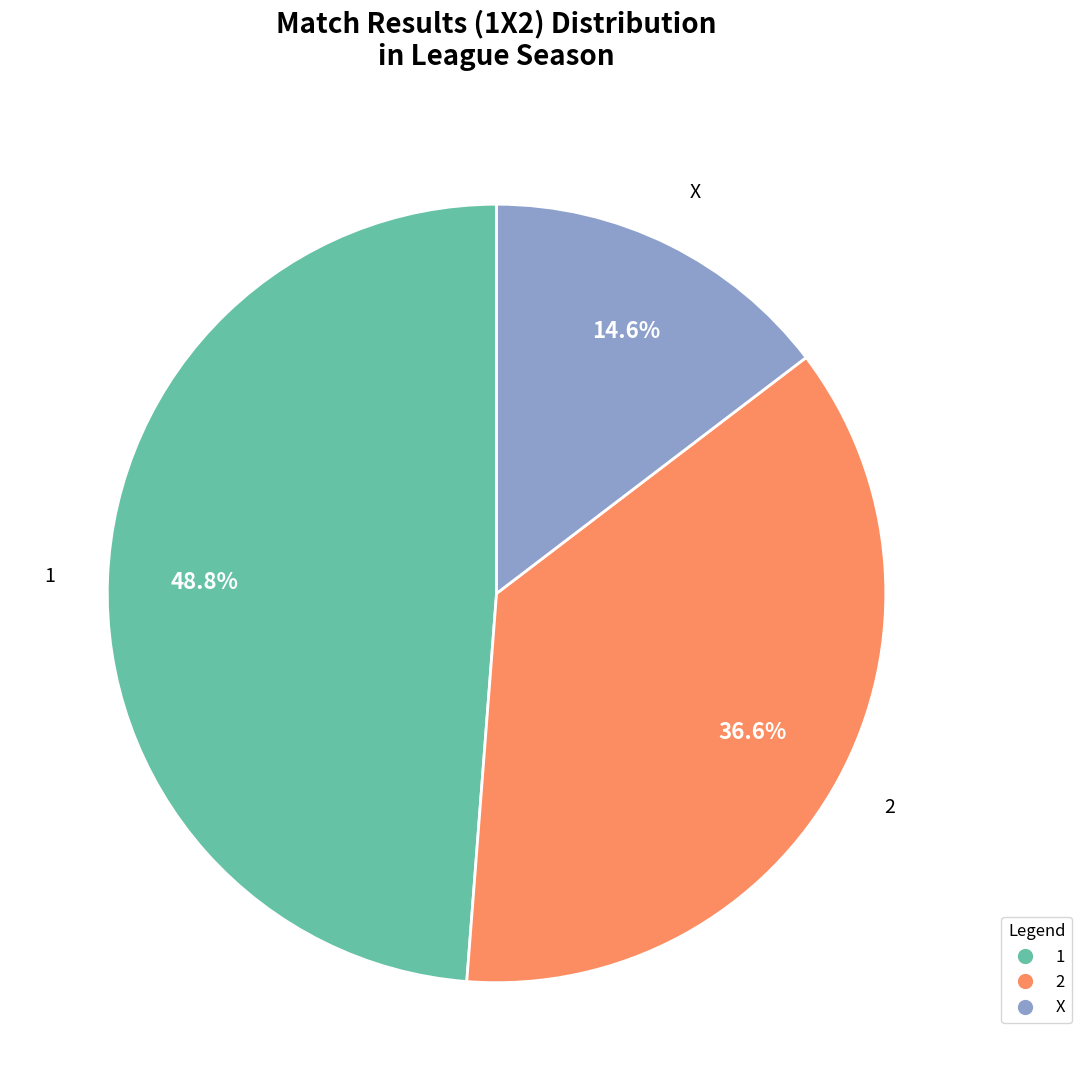

How many segments does this pie chart have?

3